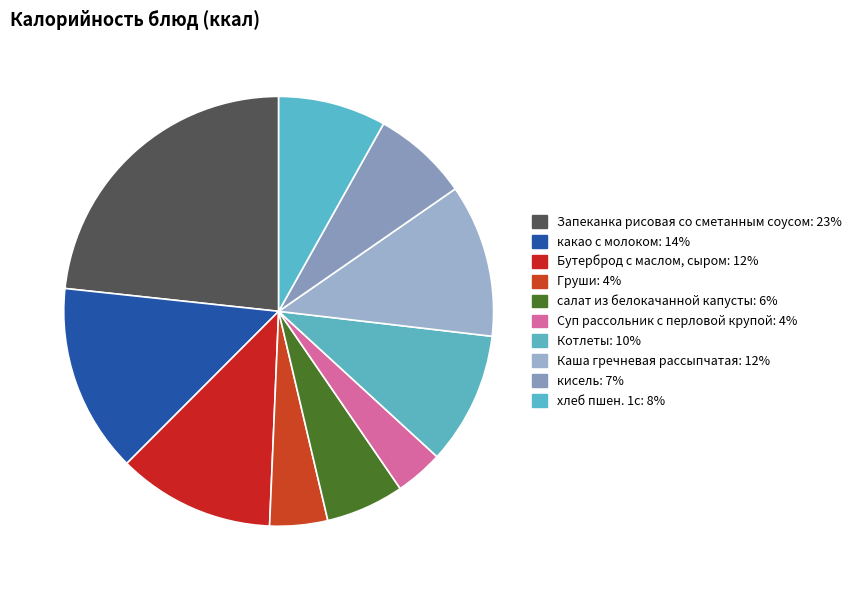

Approximately how many times larger is the value at Запеканка рисовая со сметанным соусом compared to какао с молоком?

1.6